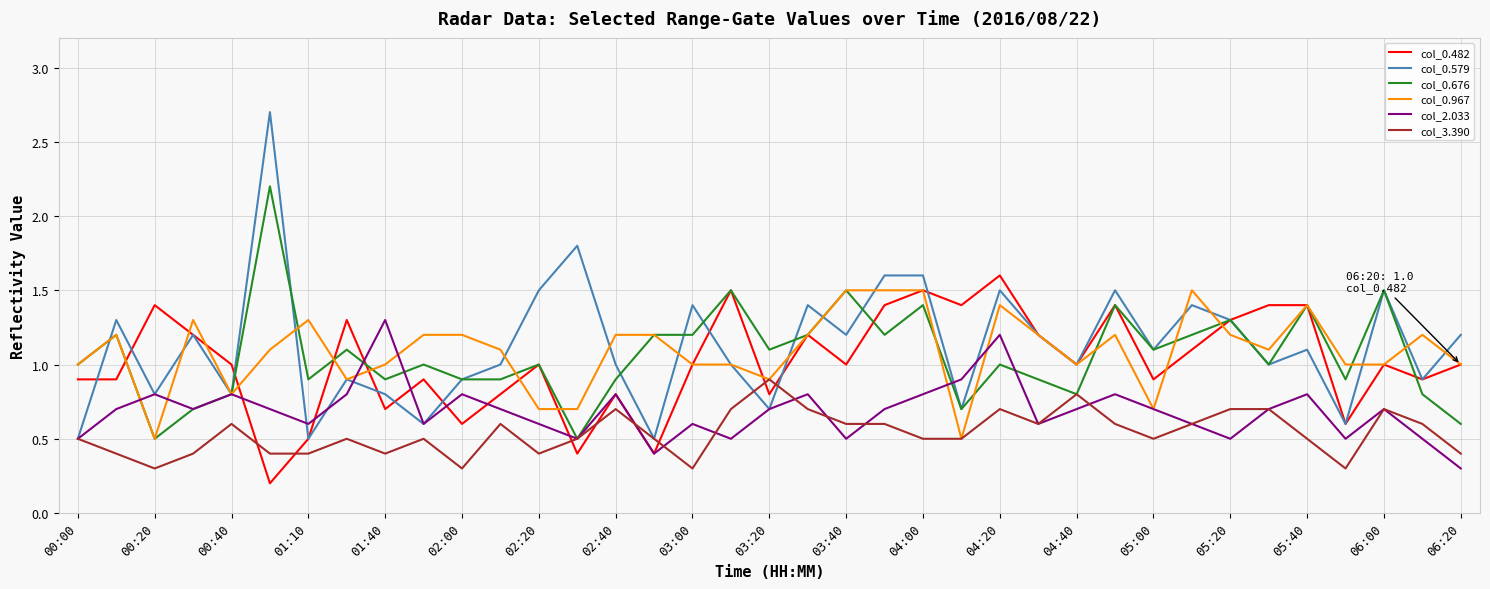

Which series has the widest spread of values?

col_0.579